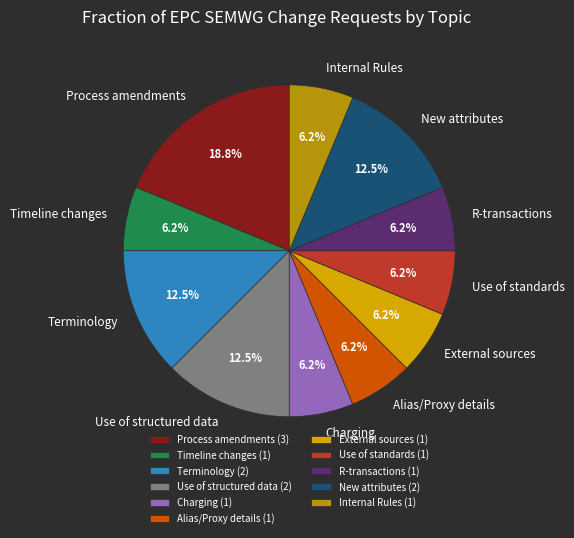

Does Terminology account for over 50% of the chart?

No